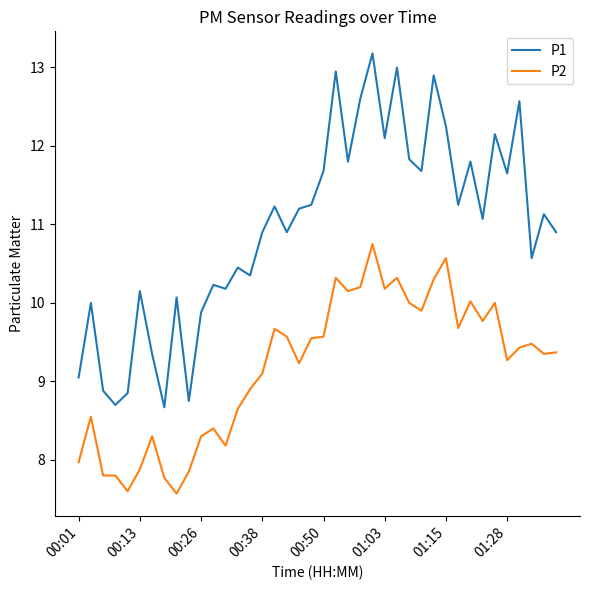

True or false: P2 and P1 intersect in this chart.

False